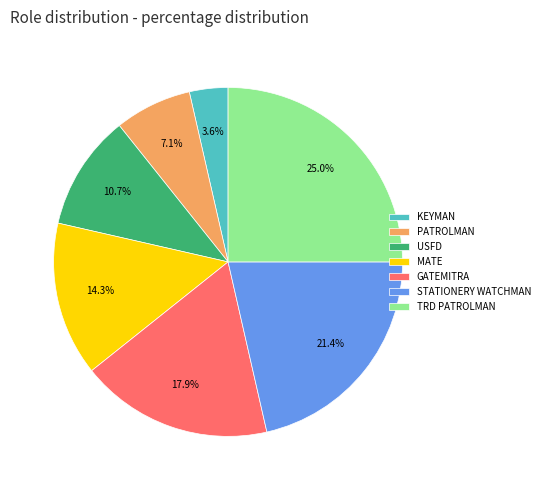

Is there any slice that represents more than half of the pie?

No